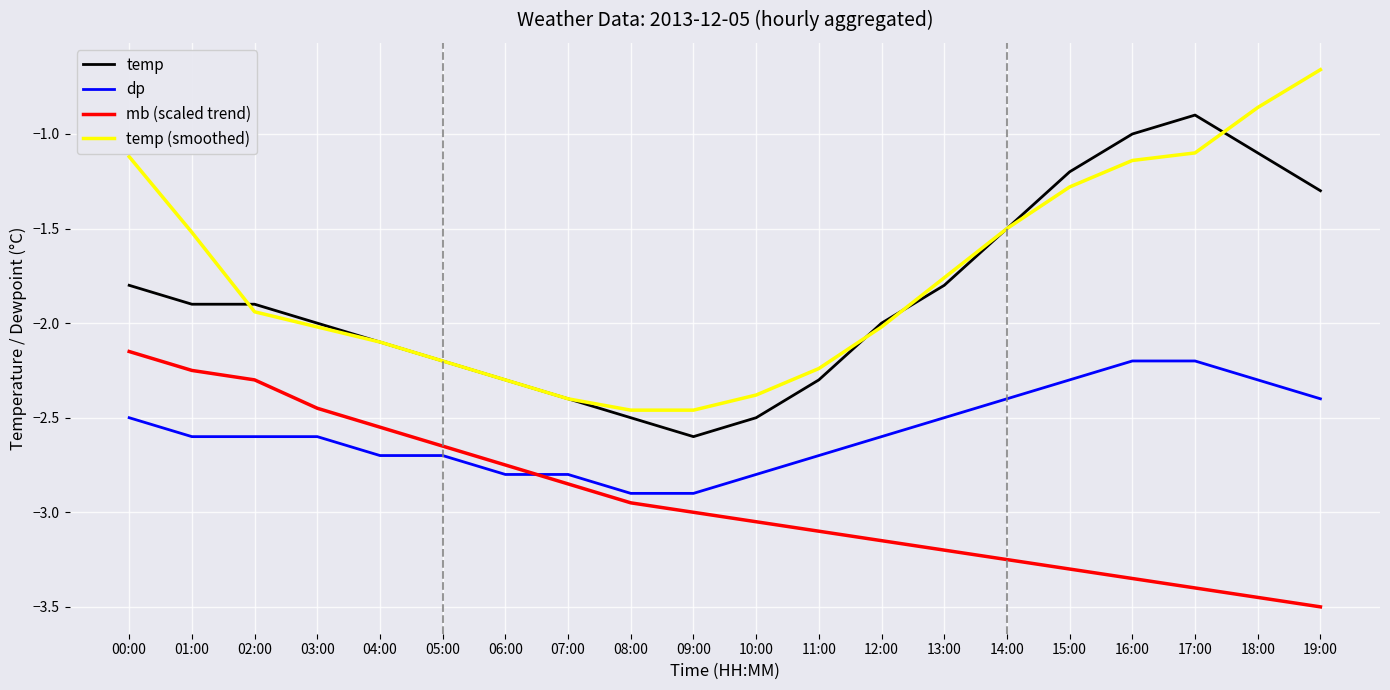

What is the difference between the mb (scaled trend) values at 00:00 and 04:00?

0.4